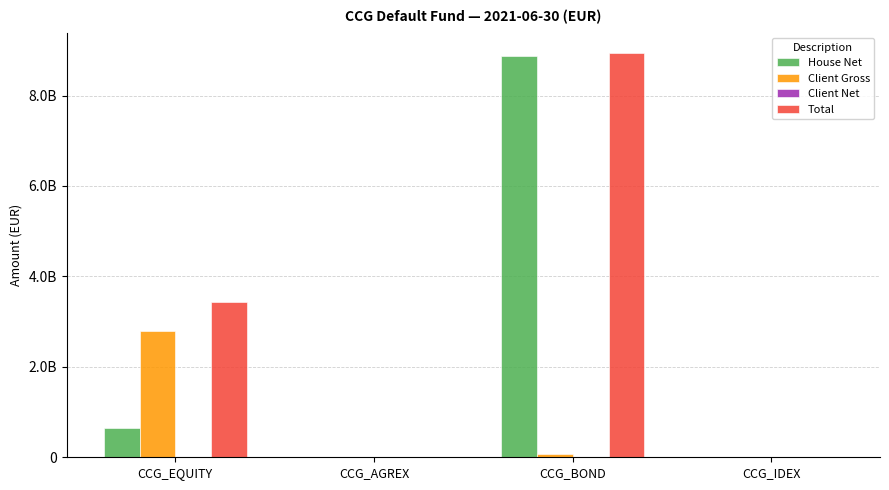

What is the difference between the highest and lowest values at CCG_EQUITY?

3434475117.0